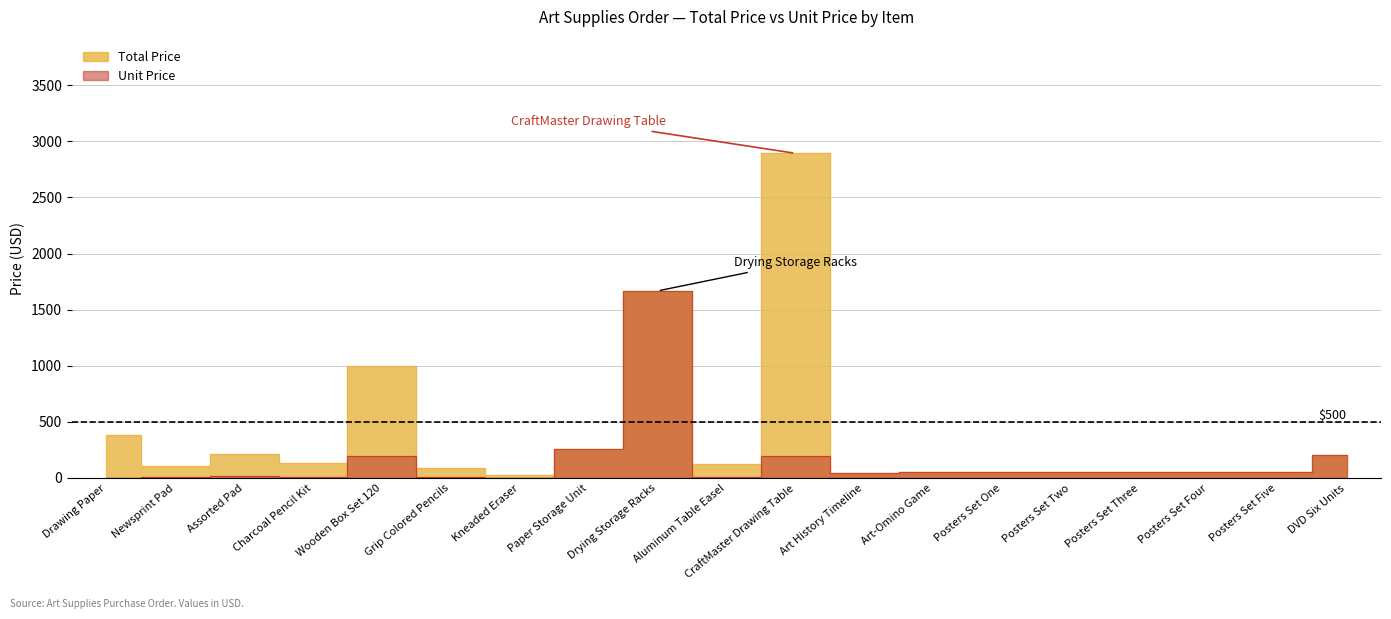

Between Drawing Paper and Art-Omino Game, which series saw the biggest shift?

Total Price